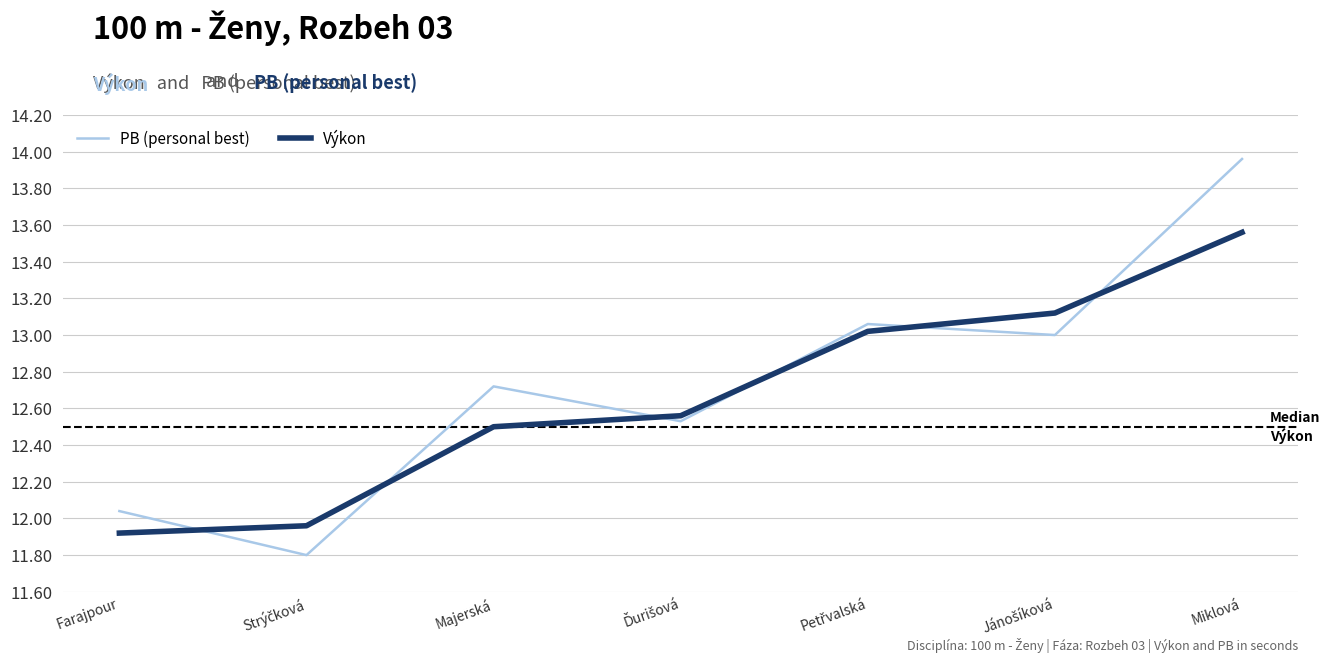

What is the total value across all series at Farajpour?

24.0